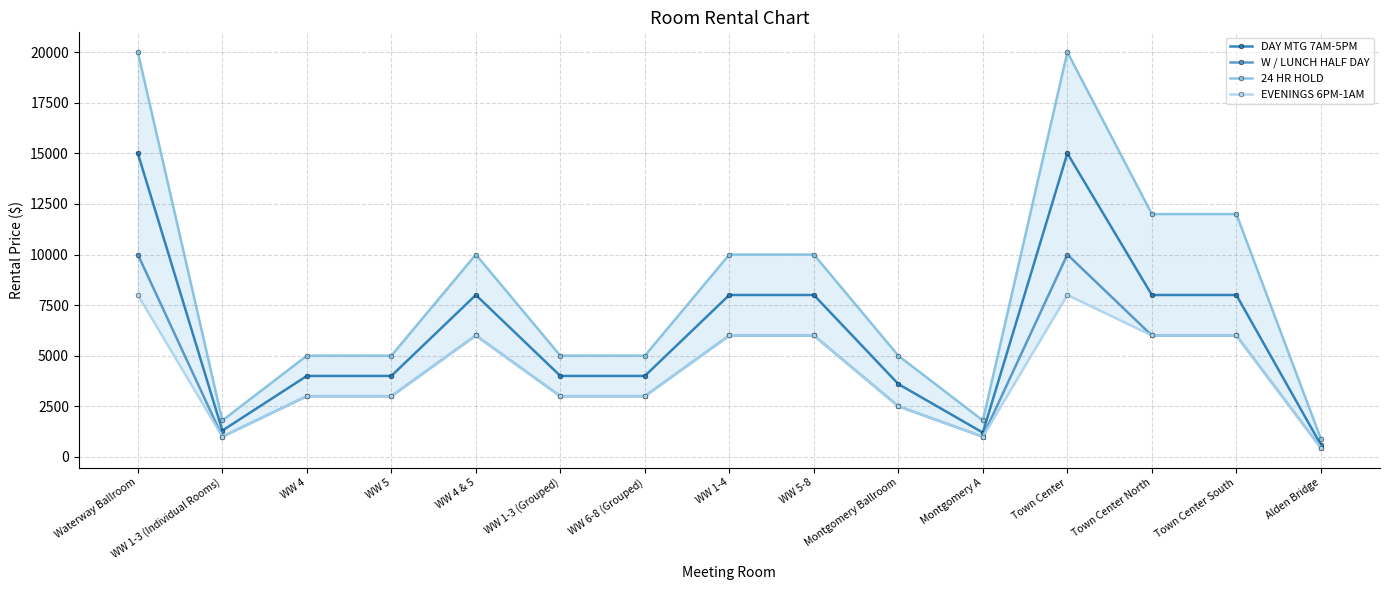

At how many categories does at least one series exceed 8072?

7